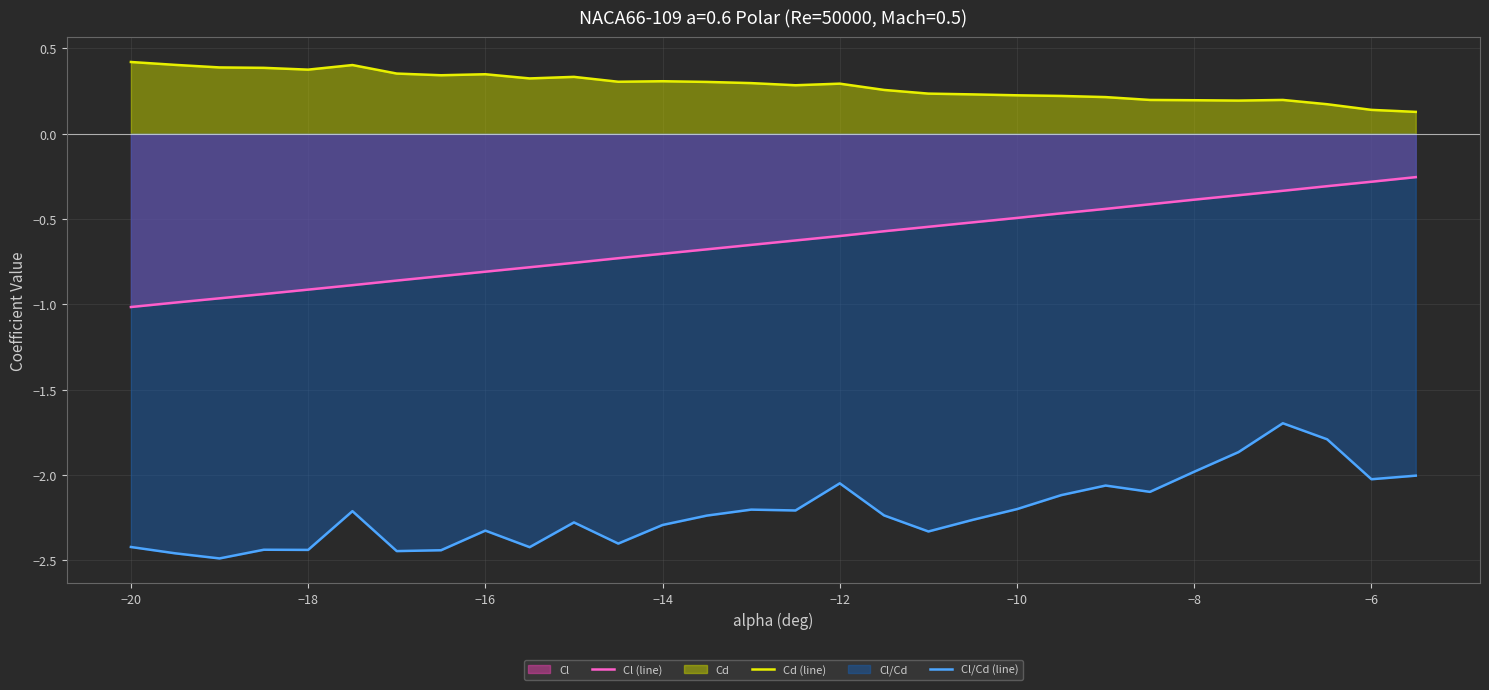

Which series has the largest total across all categories?

Cd (line)